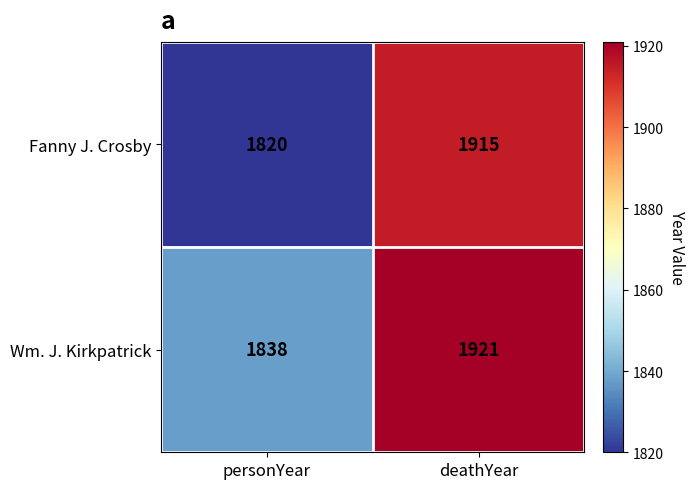

True or false: Fanny J. Crosby has a value of 636 at deathYear.

False